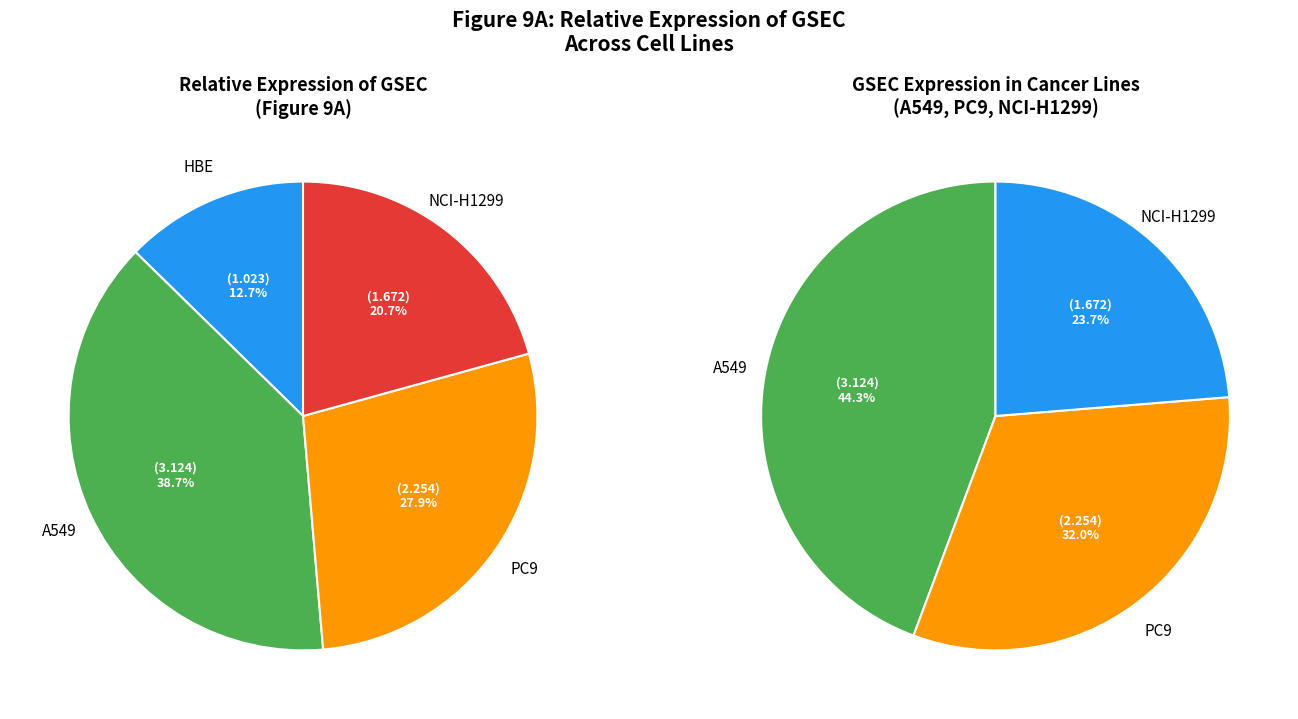

Is HBE the majority of the pie?

No